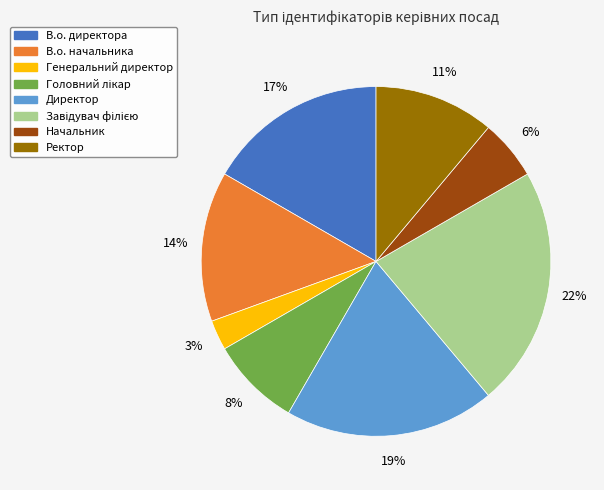

Is it true that В.о. директора is 17% of the pie?

True